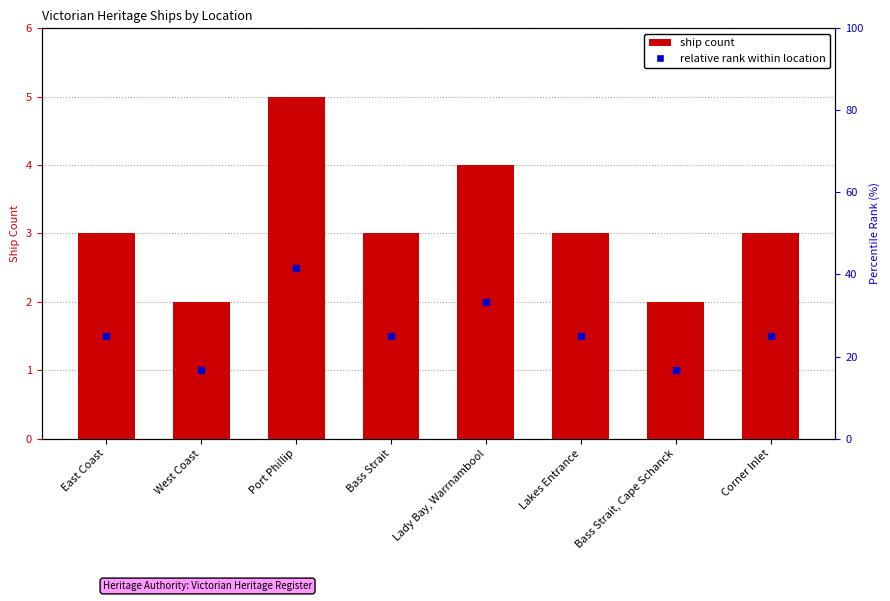

True or false: the data shows 3 at Lakes Entrance.

True